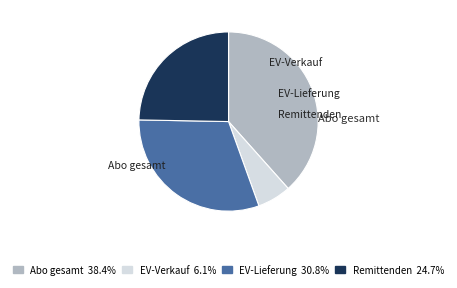

How many segments does this pie chart have?

4